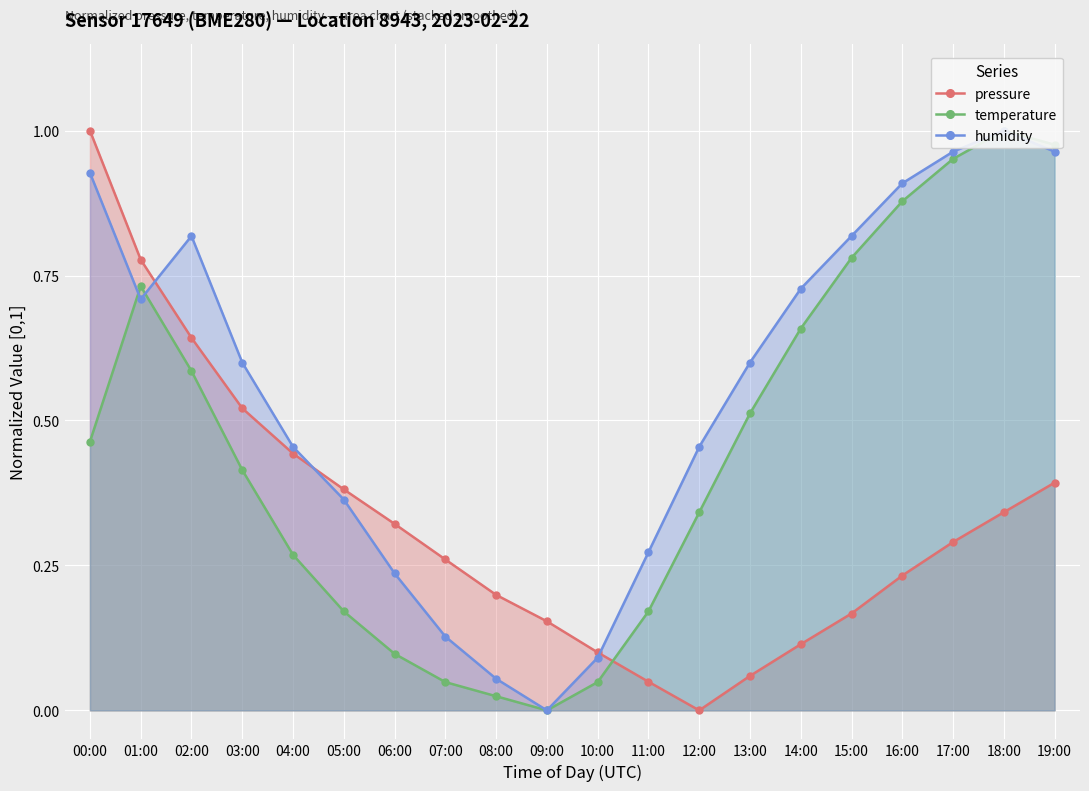

List the series in order of their overall mean, lowest first.

pressure, temperature, humidity